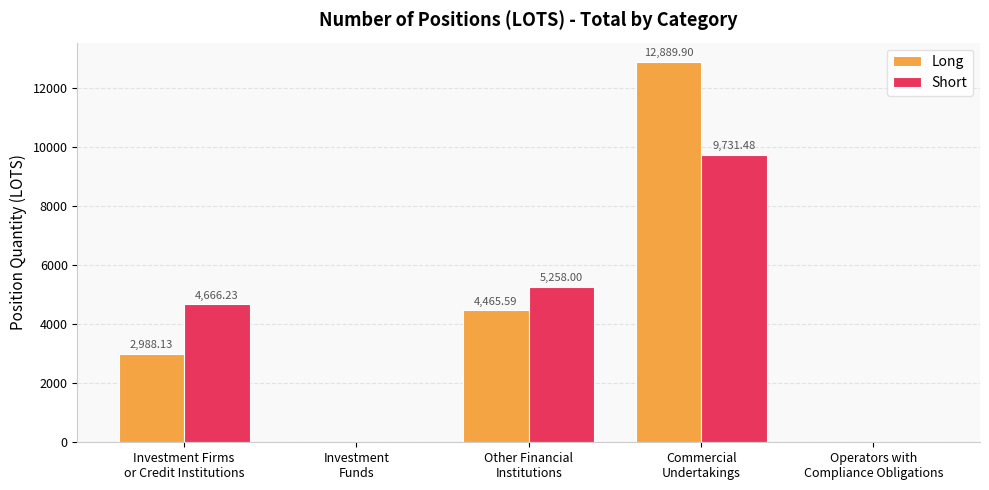

Is the value of Short at Operators with
Compliance Obligations greater than the value of Long at Other Financial
Institutions?

No